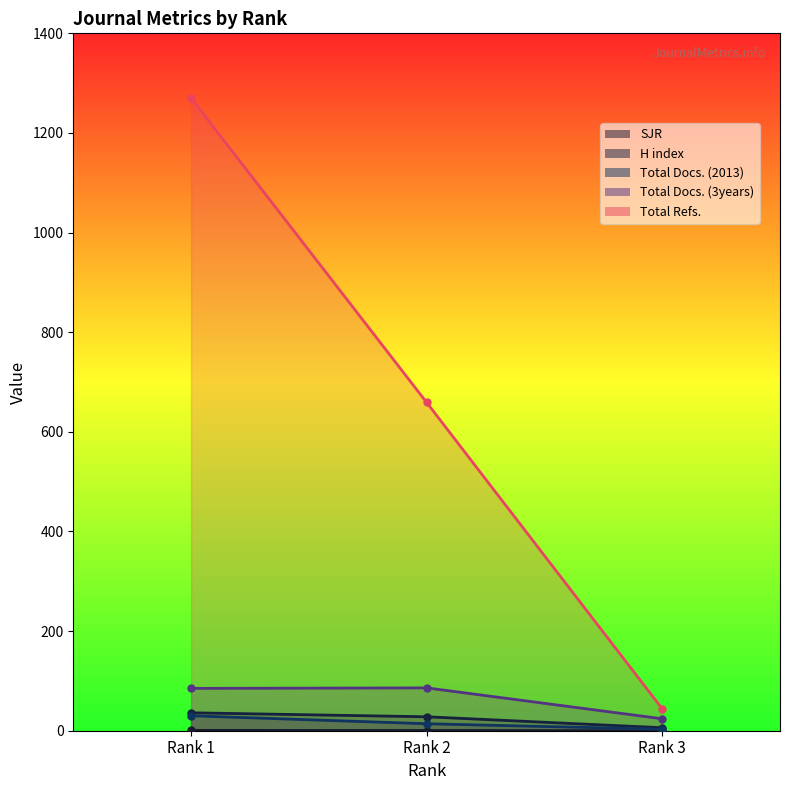

Which series changed the most between Rank 1 and Rank 3?

Total Refs.